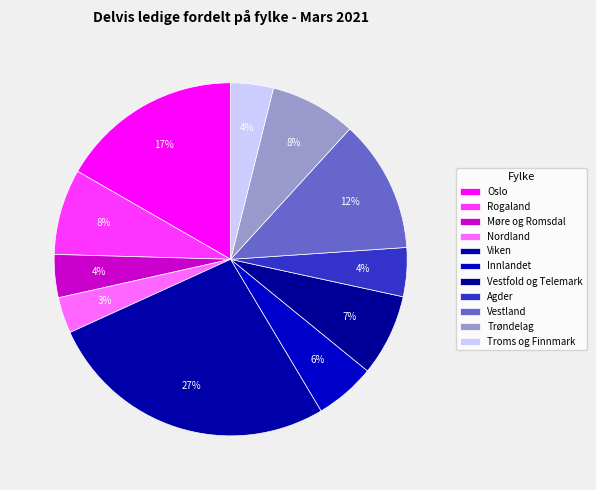

Is there any slice that represents more than half of the pie?

No